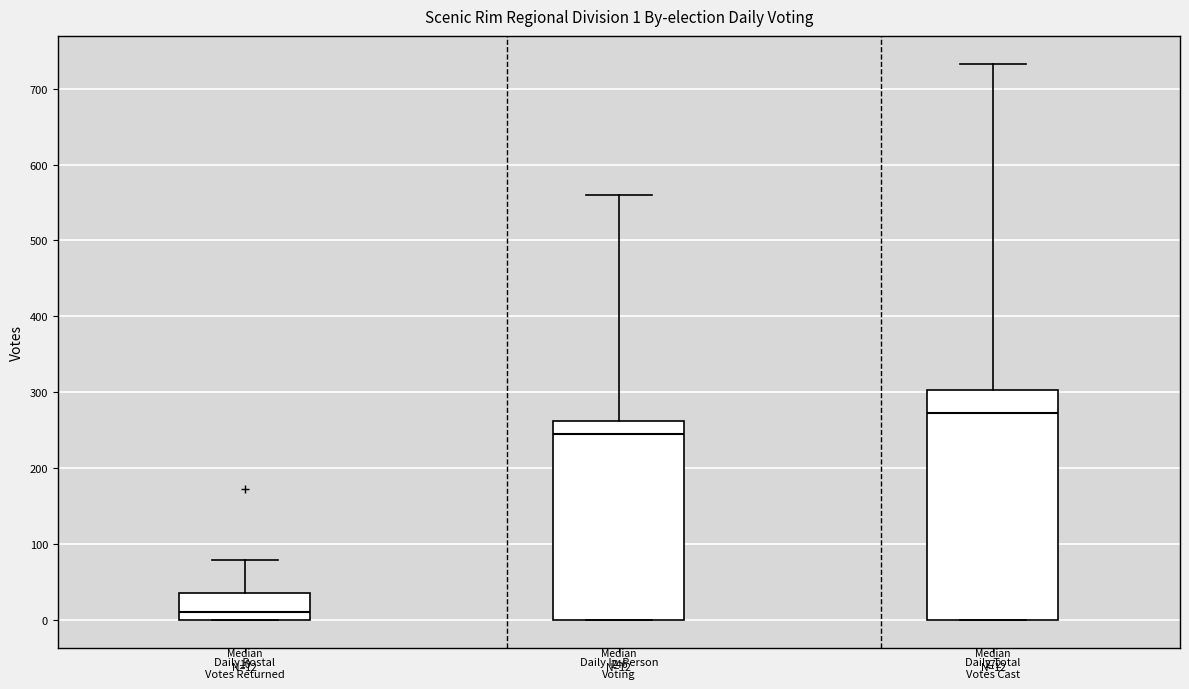

Which box's median line is the lowest?

Daily Postal Votes Returned